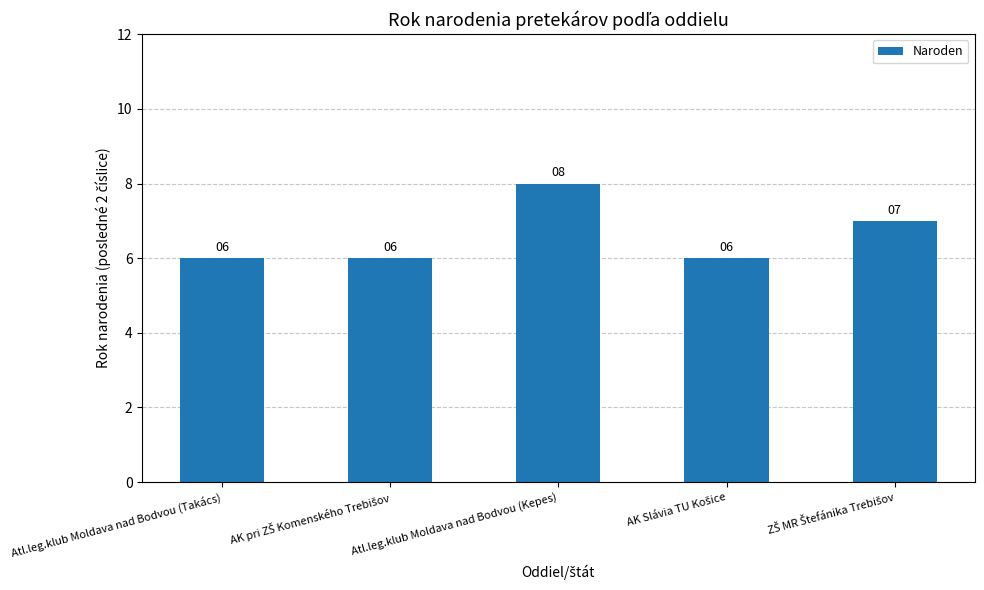

Reading left to right, what are all the values shown in this chart?

6	6	8	6	7